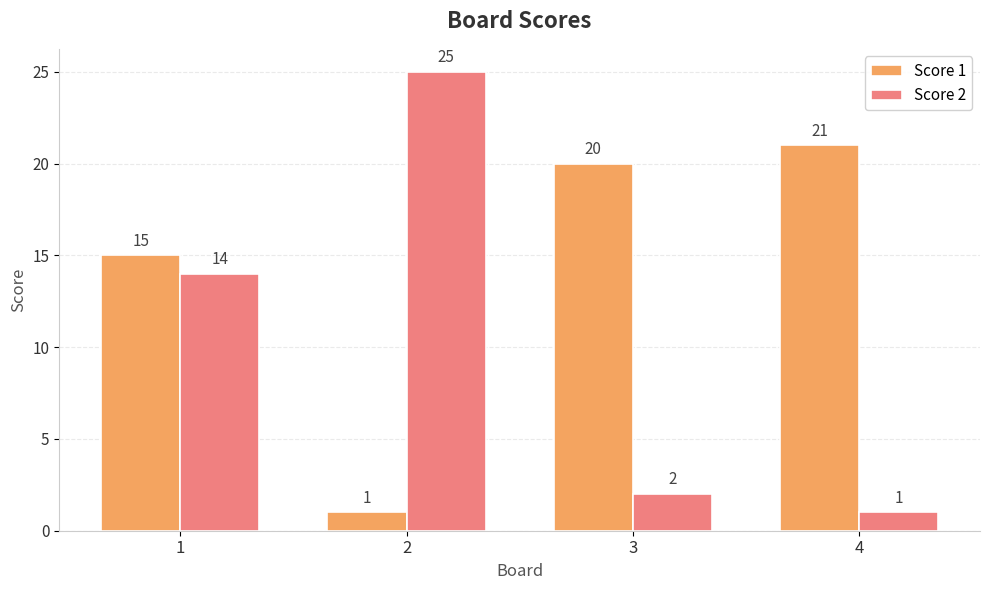

List the labels in order of Score 1 value, smallest first.

2, 1, 3, 4